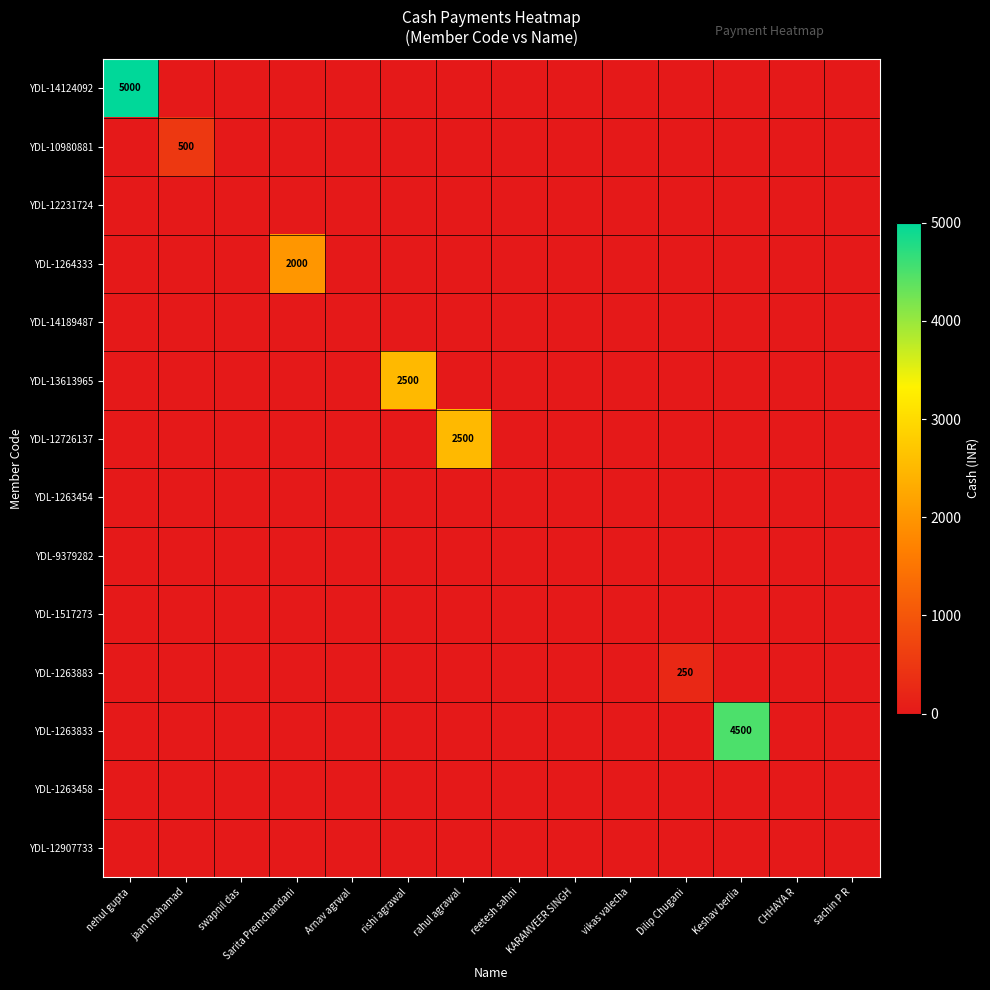

What is the total value across all series at nehul gupta?

5000